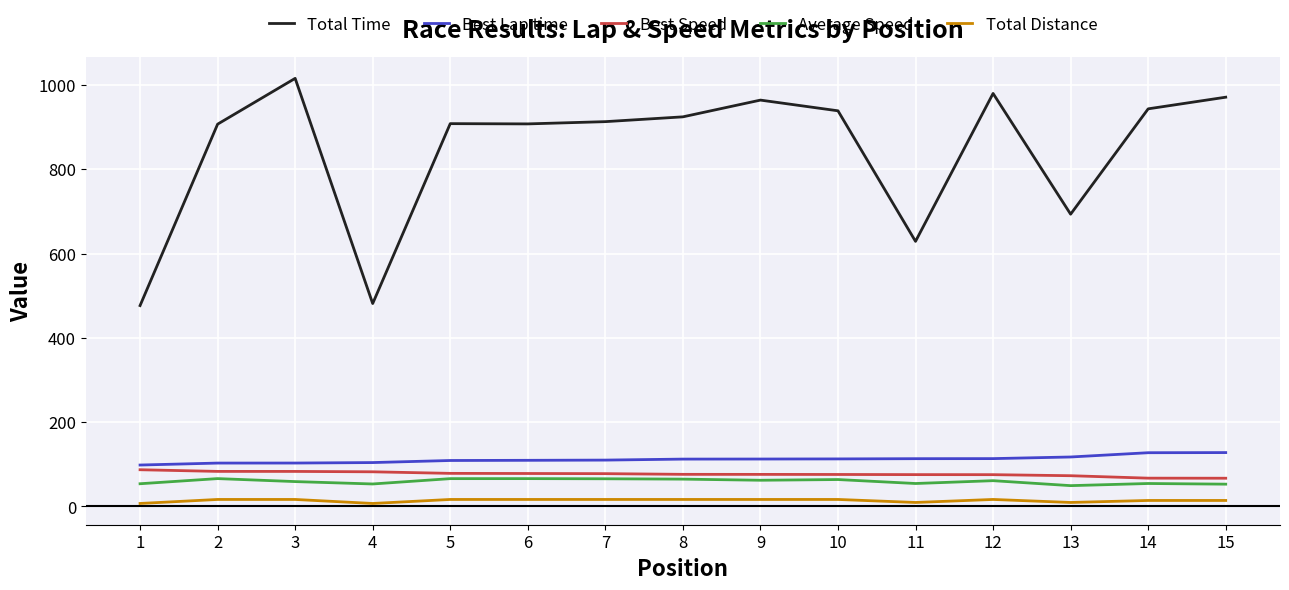

True or false: Best Speed and Total Distance intersect in this chart.

False